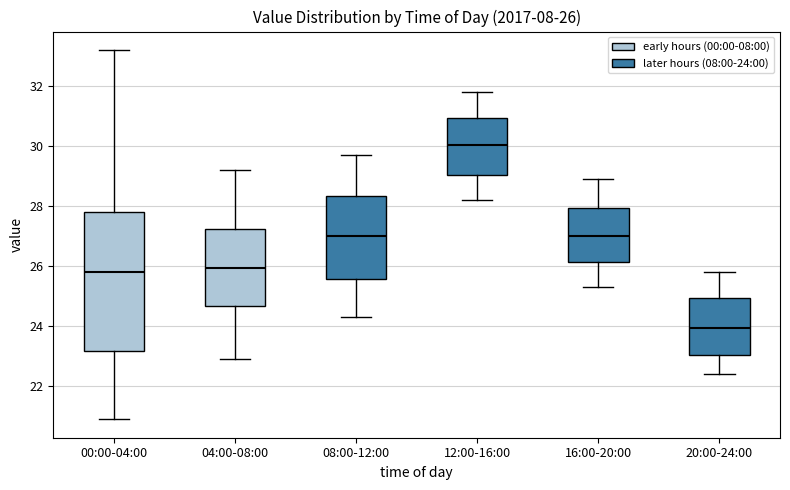

Which box's median line is the highest?

12:00-16:00